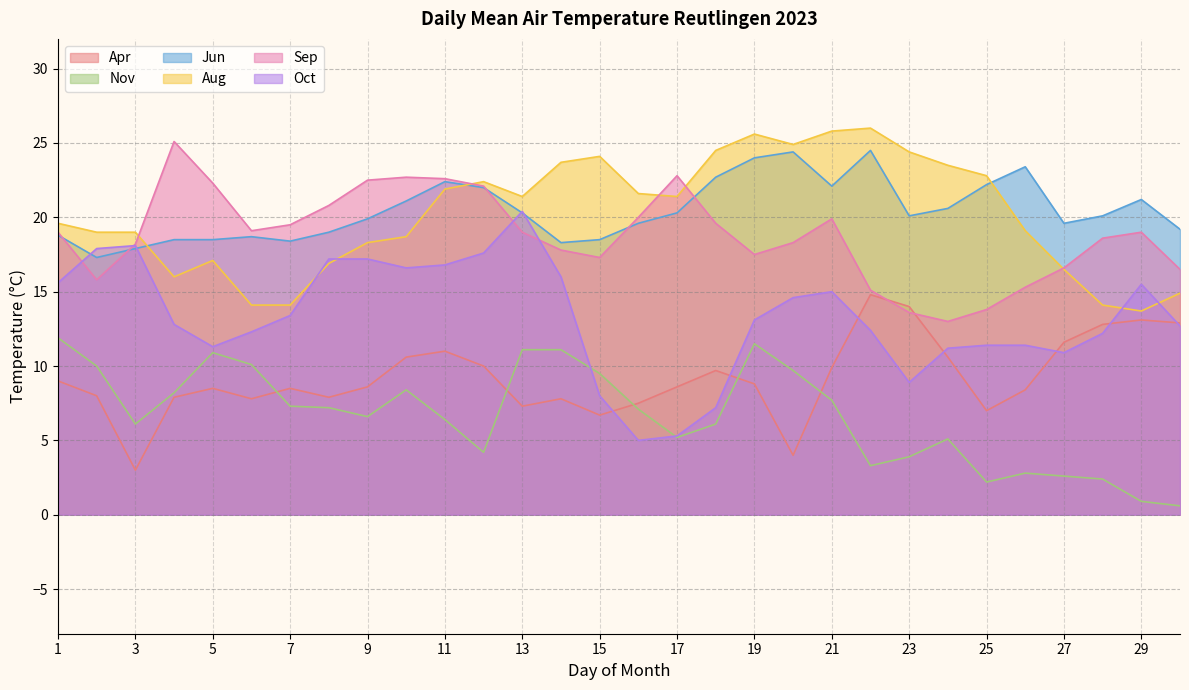

True or false: Jun and Apr intersect in this chart.

False